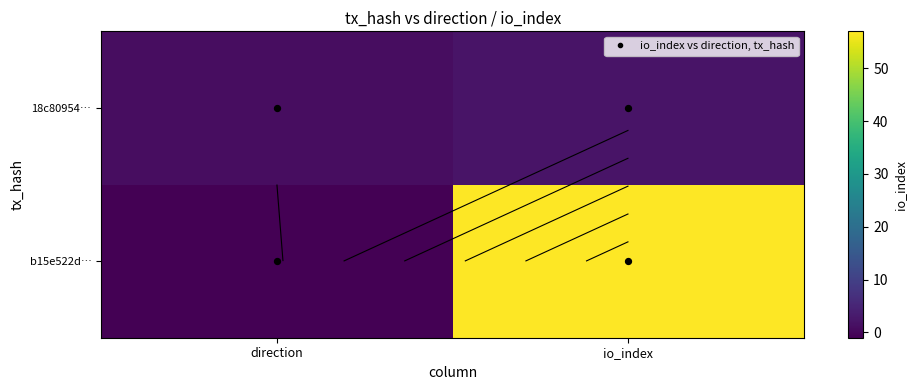

List the labels in order of 18c80954… value, smallest first.

direction, io_index